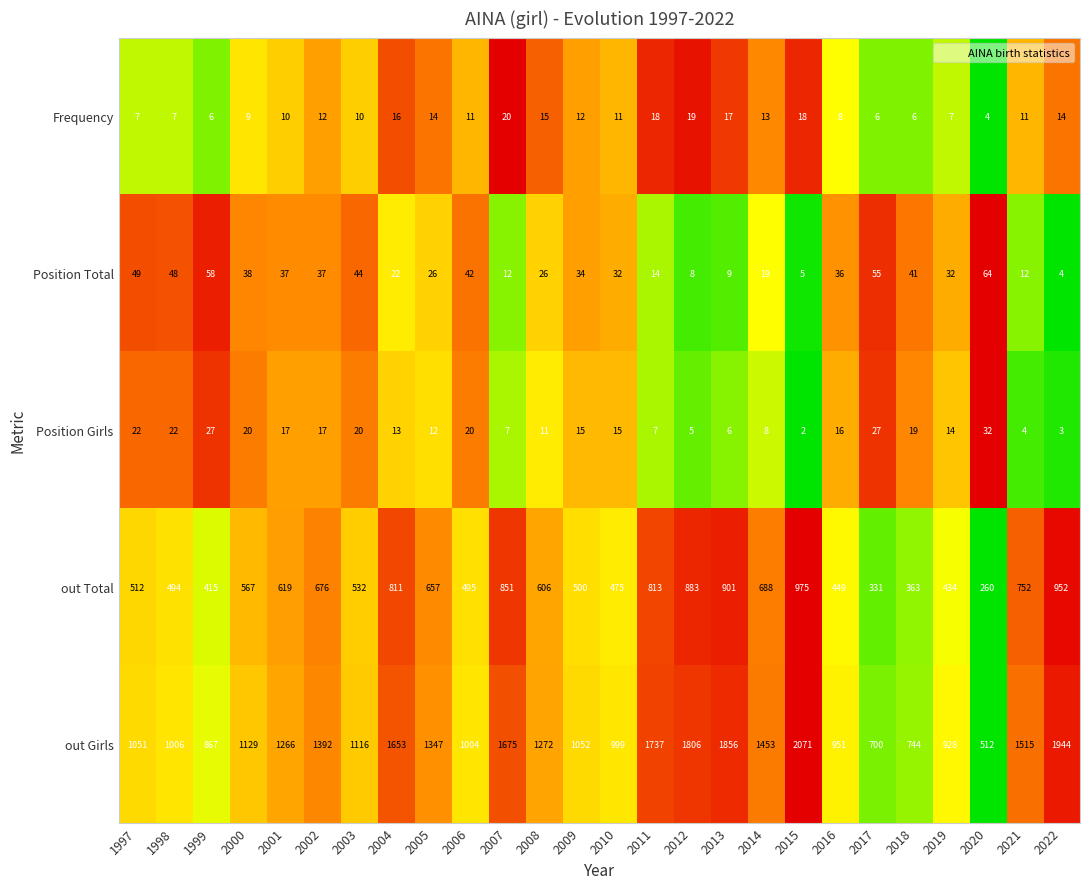

List the series in order of their peak value, lowest first.

Frequency, Position Girls, Position Total, out Total, out Girls